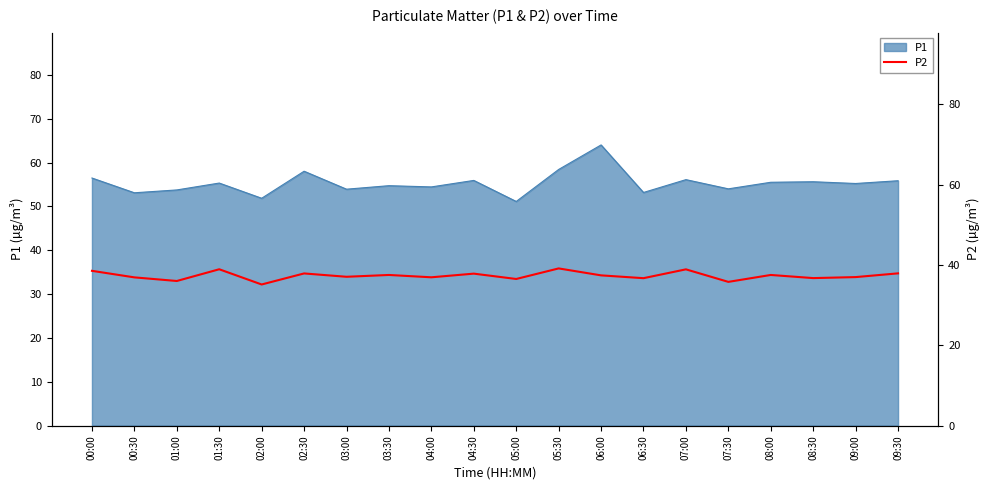

At which label does P1 reach its peak?

06:00